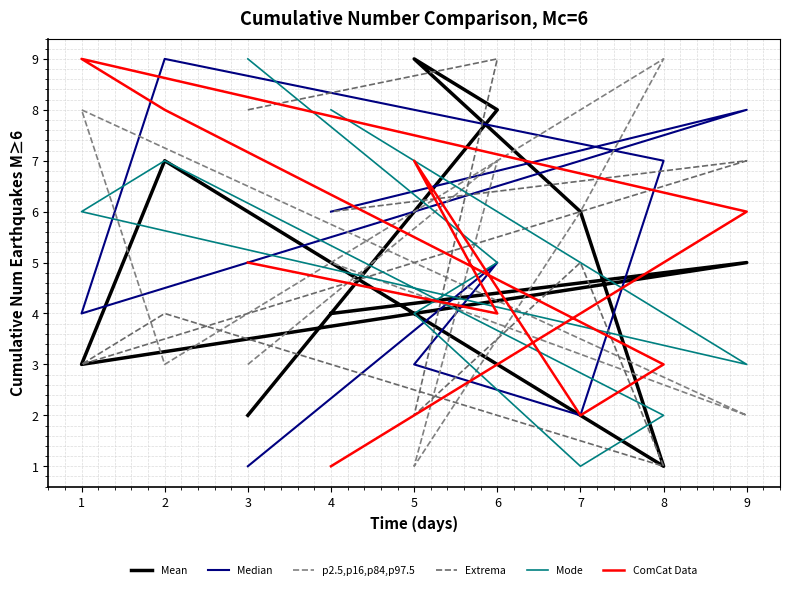

What is the minimum value shown in the chart?

1